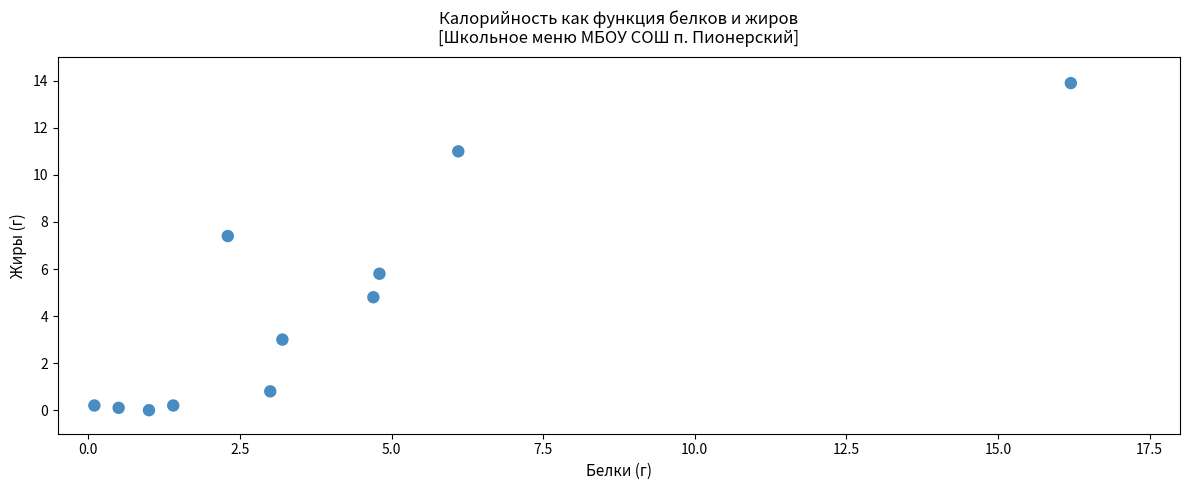

What is the average Y value?

4.3